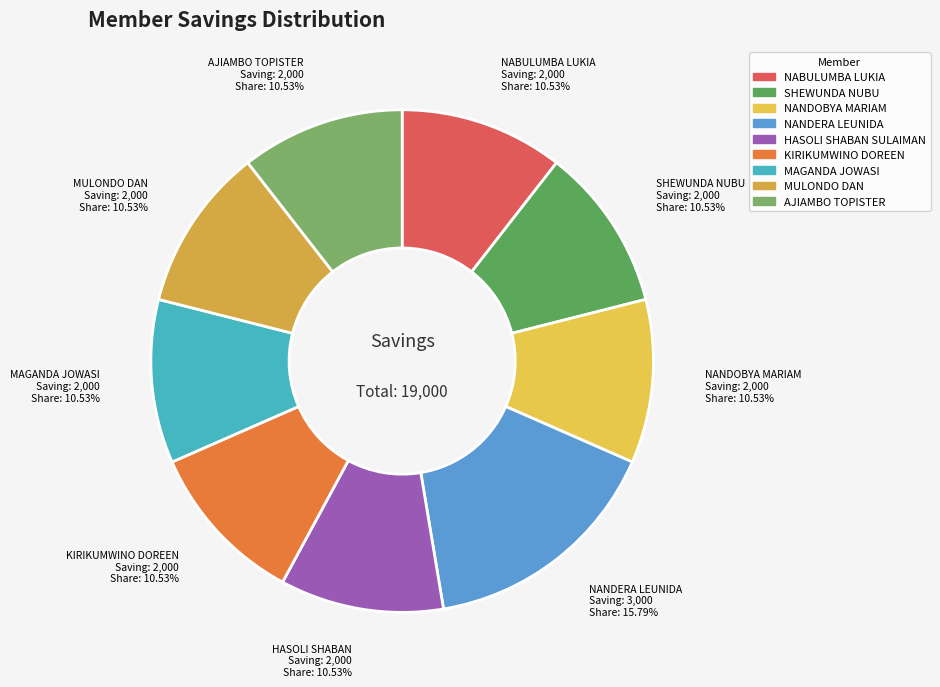

Does NABULUMBA LUKIA represent more than half of the total?

No